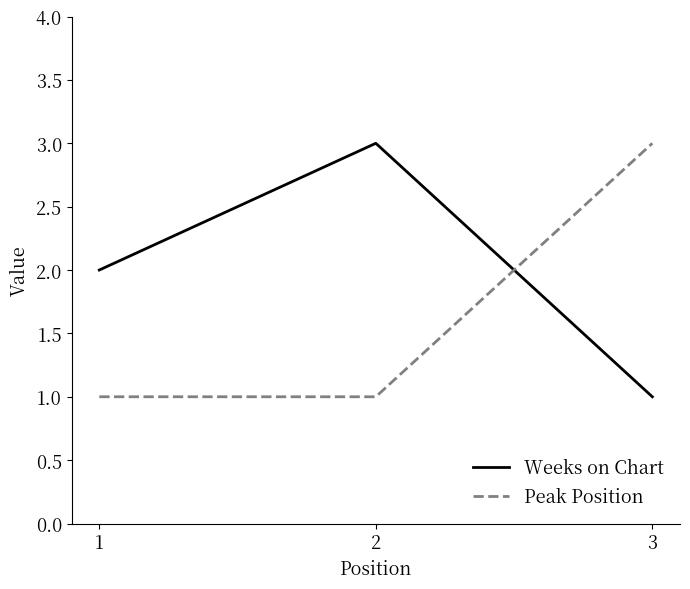

What is the maximum value shown in the chart?

3